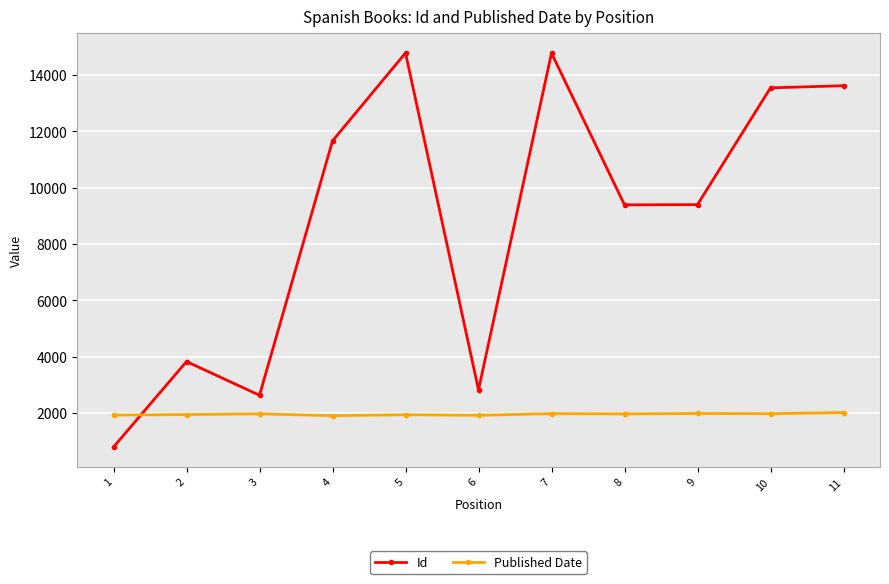

What is the sum of all Id values?

97224